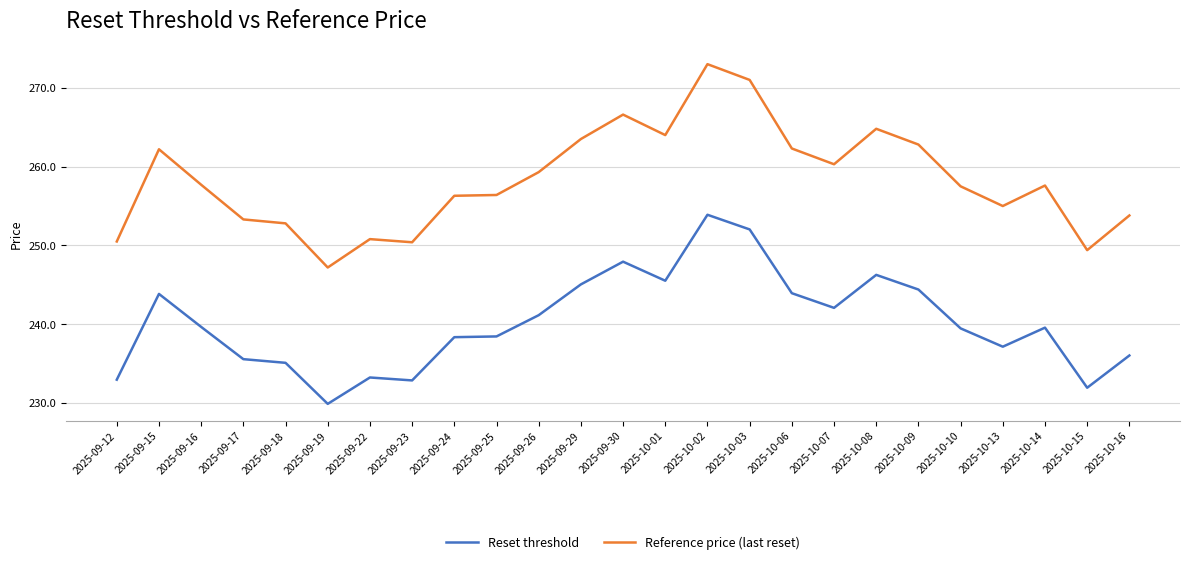

Is it true that Reset threshold equals 149.6 at 2025-10-08?

False